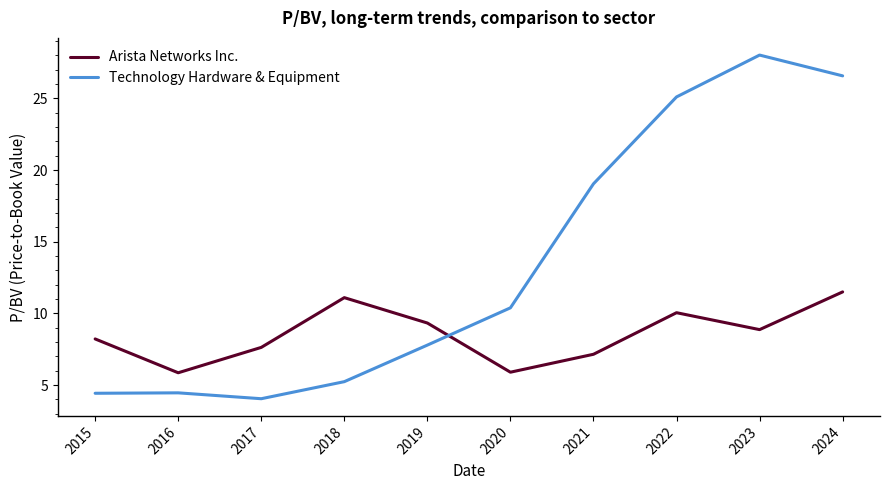

Between 2017 and 2020, which series saw the biggest shift?

Technology Hardware & Equipment